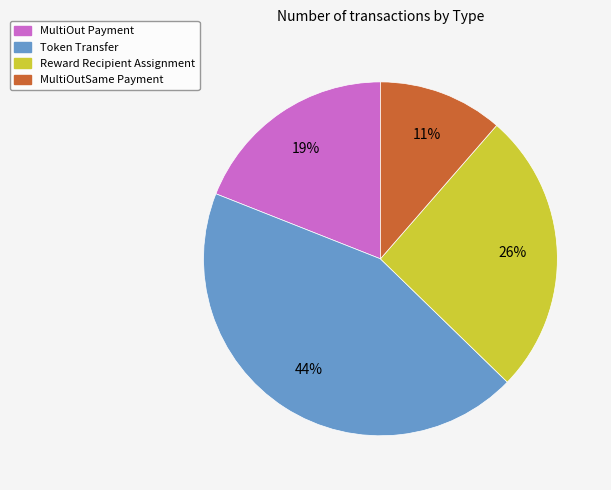

Does any single category account for the majority?

No